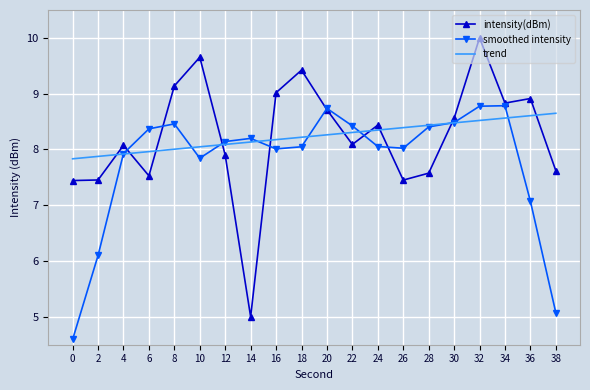

How many series are shown in this chart?

3